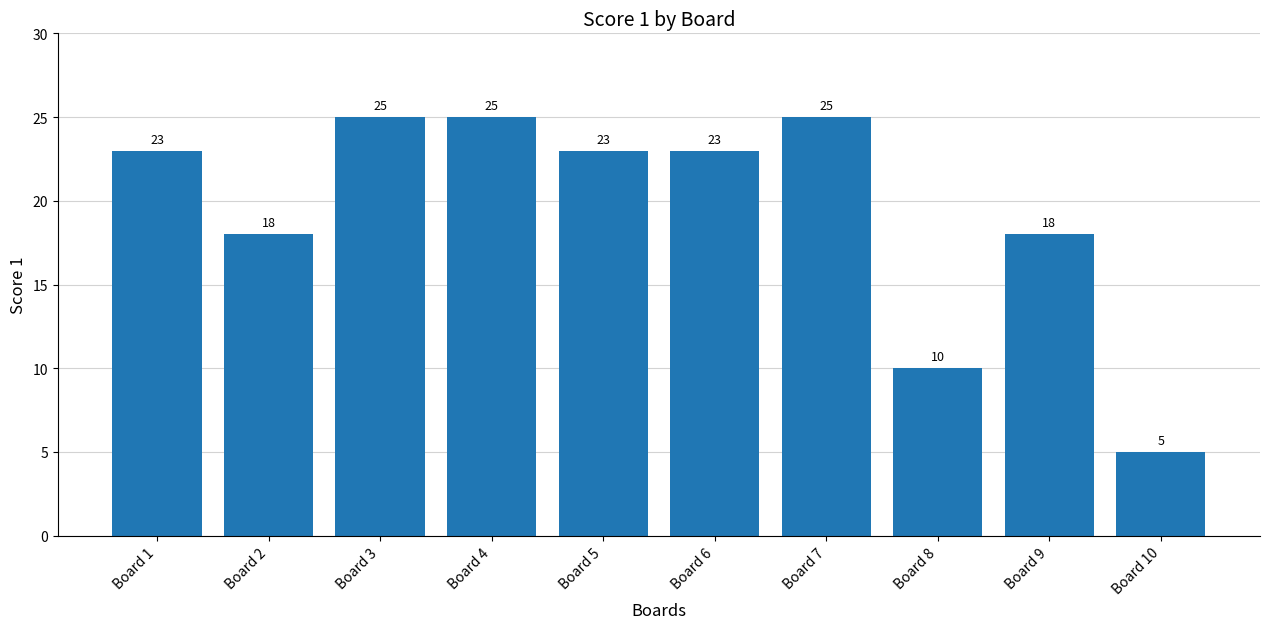

Does the chart contain stacked bars?

No